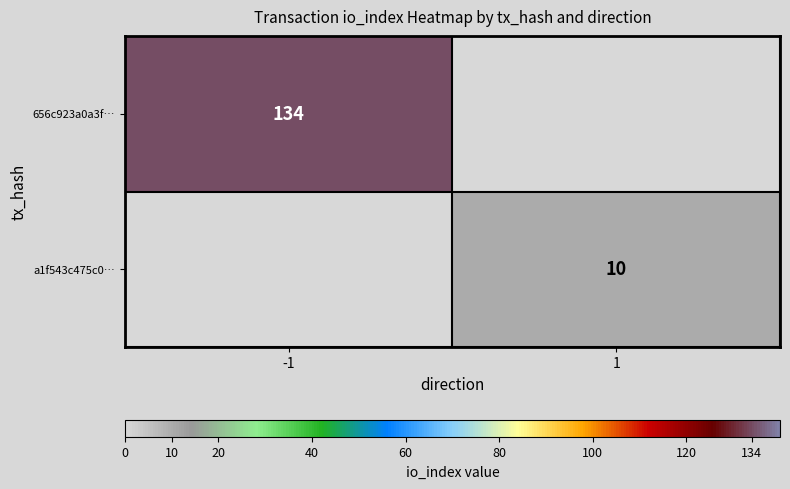

The value of a1f543c475c0… at 1 is 10. True or false?

True